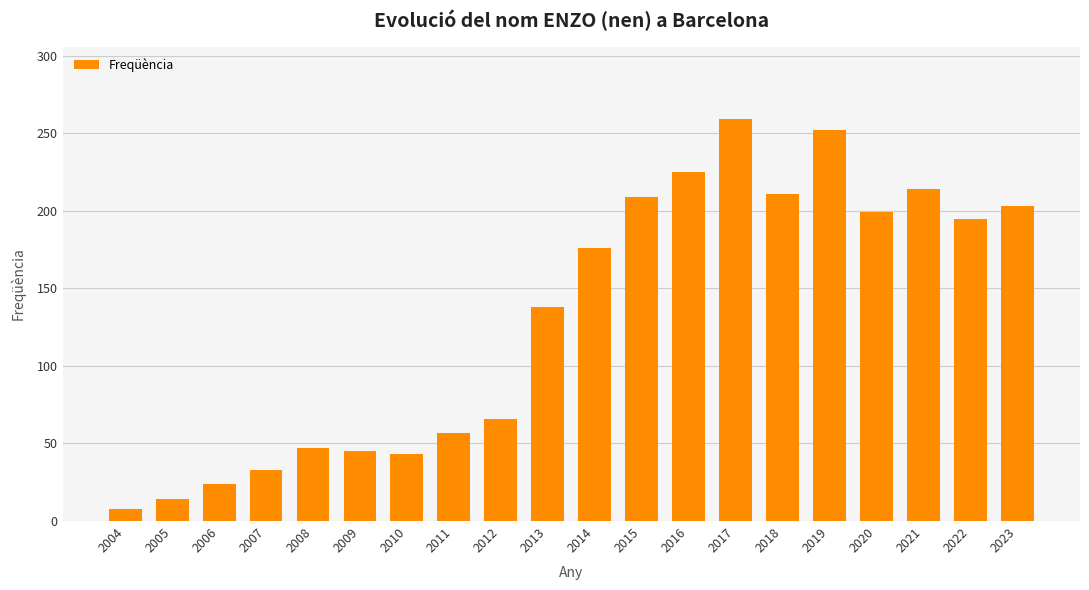

Are the bars horizontal?

No